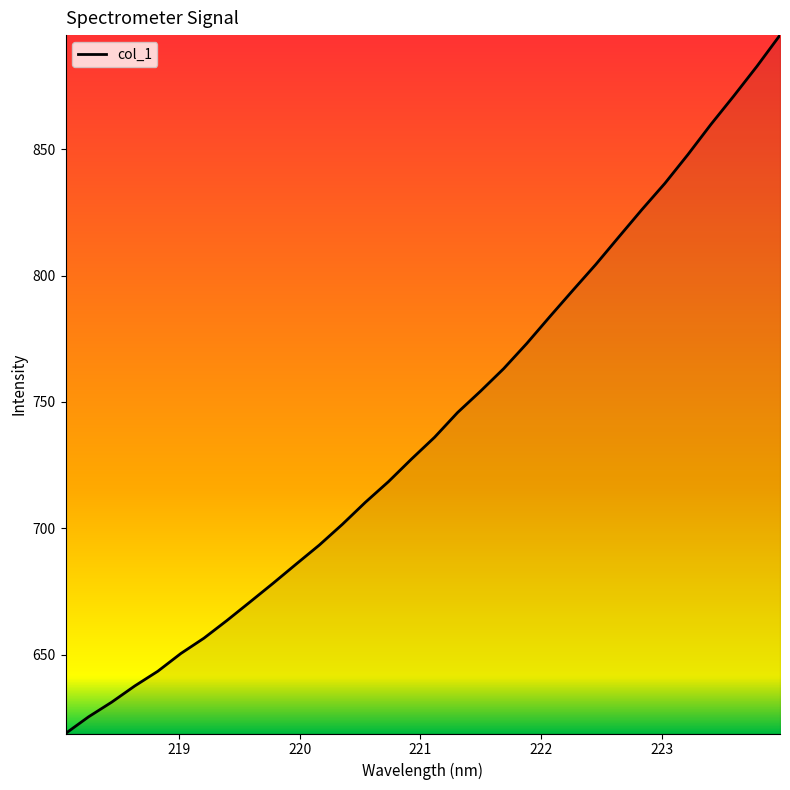

Does the chart have visible grid lines?

No